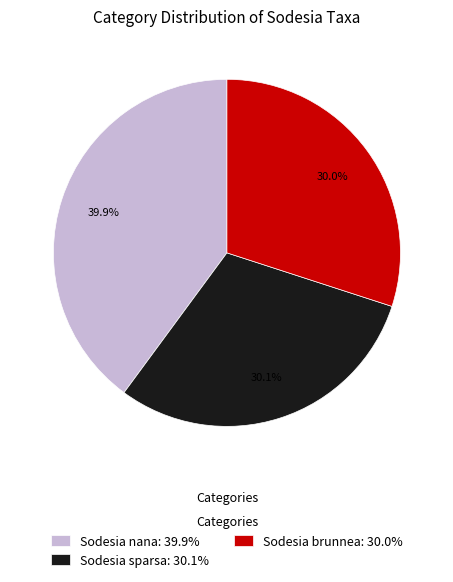

How many segments does this pie chart have?

3